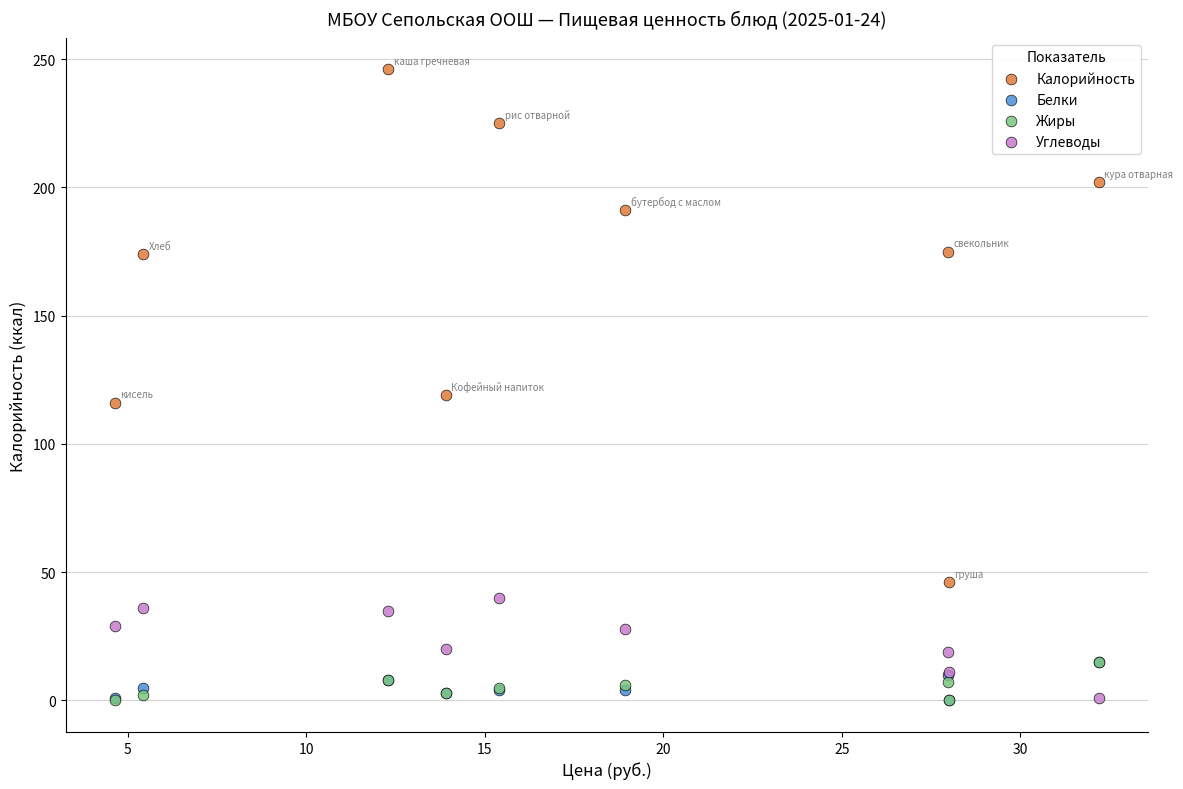

Which series has the widest spread of Y values?

Калорийность